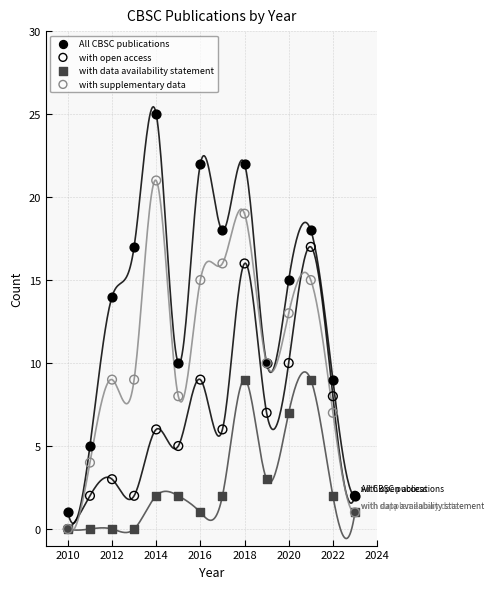

Which series has the widest spread of Y values?

All CBSC publications